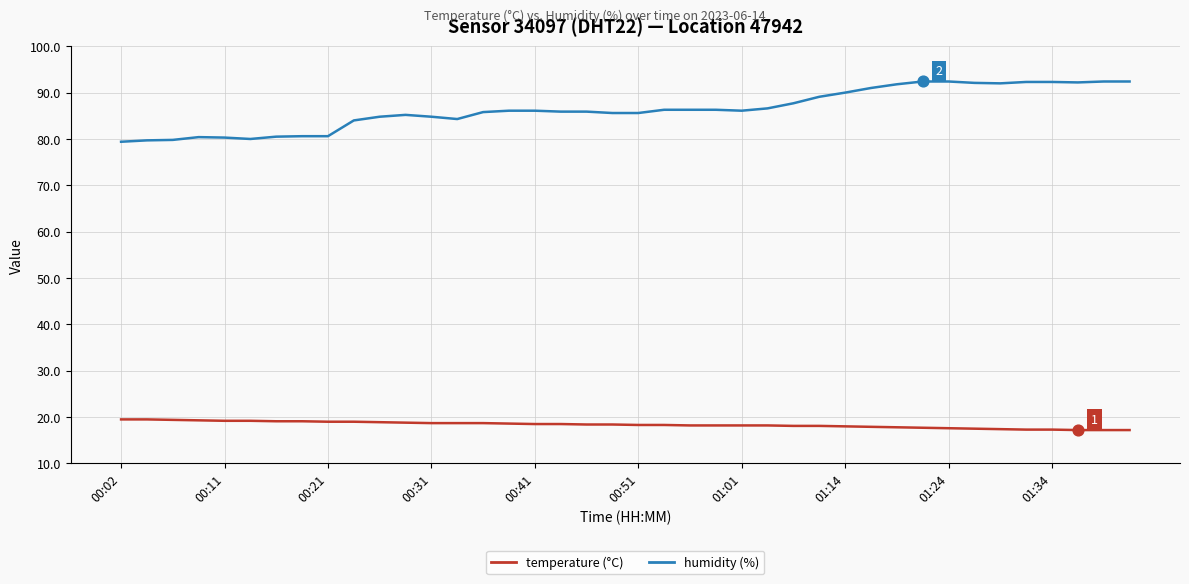

What is the smallest value displayed?

17.2